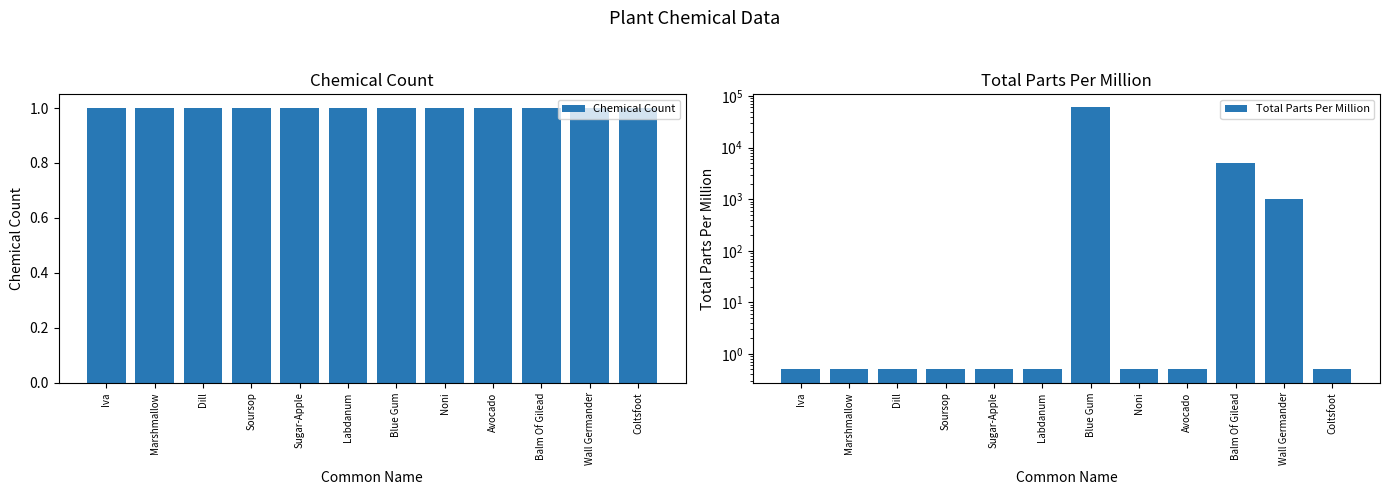

What is the greatest value displayed?

60000.0